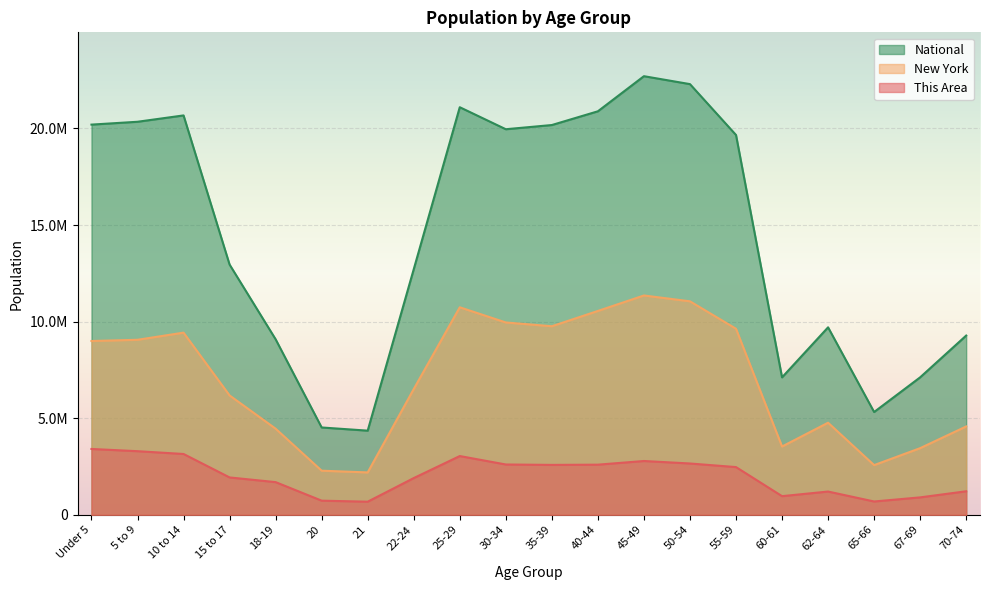

What is the value of the National point at the 13th from the left?

22708591.0